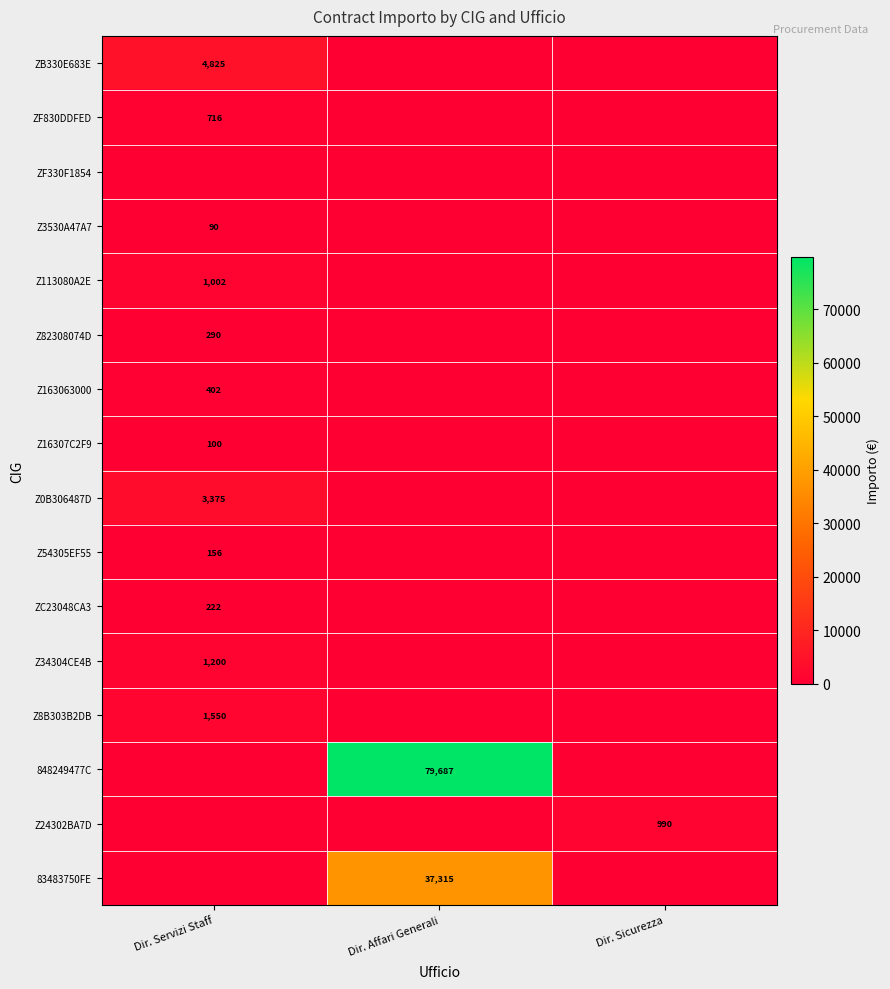

The ZC23048CA3 series shows 115.0 at Dir. Servizi Staff. True or false?

False